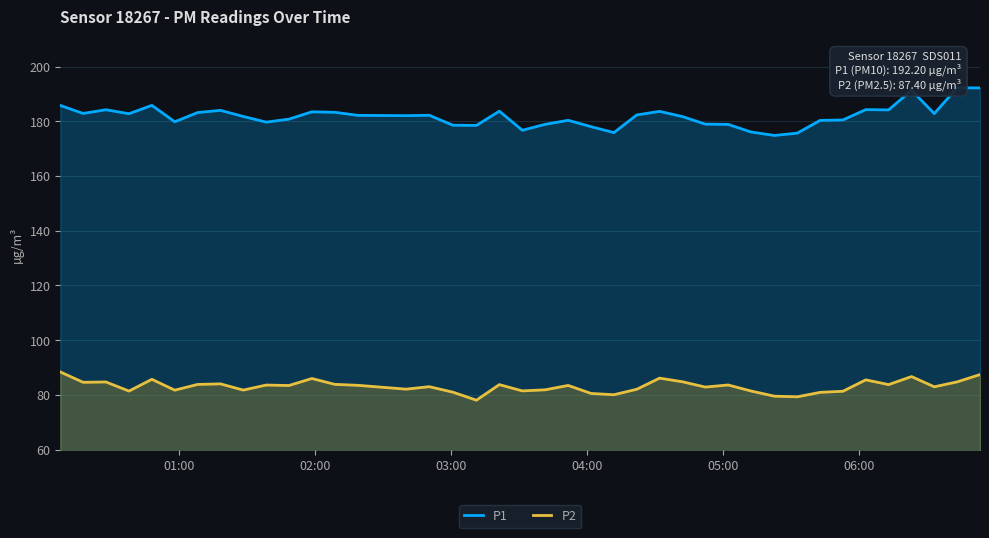

True or false: P1 and P2 cross at least once.

False